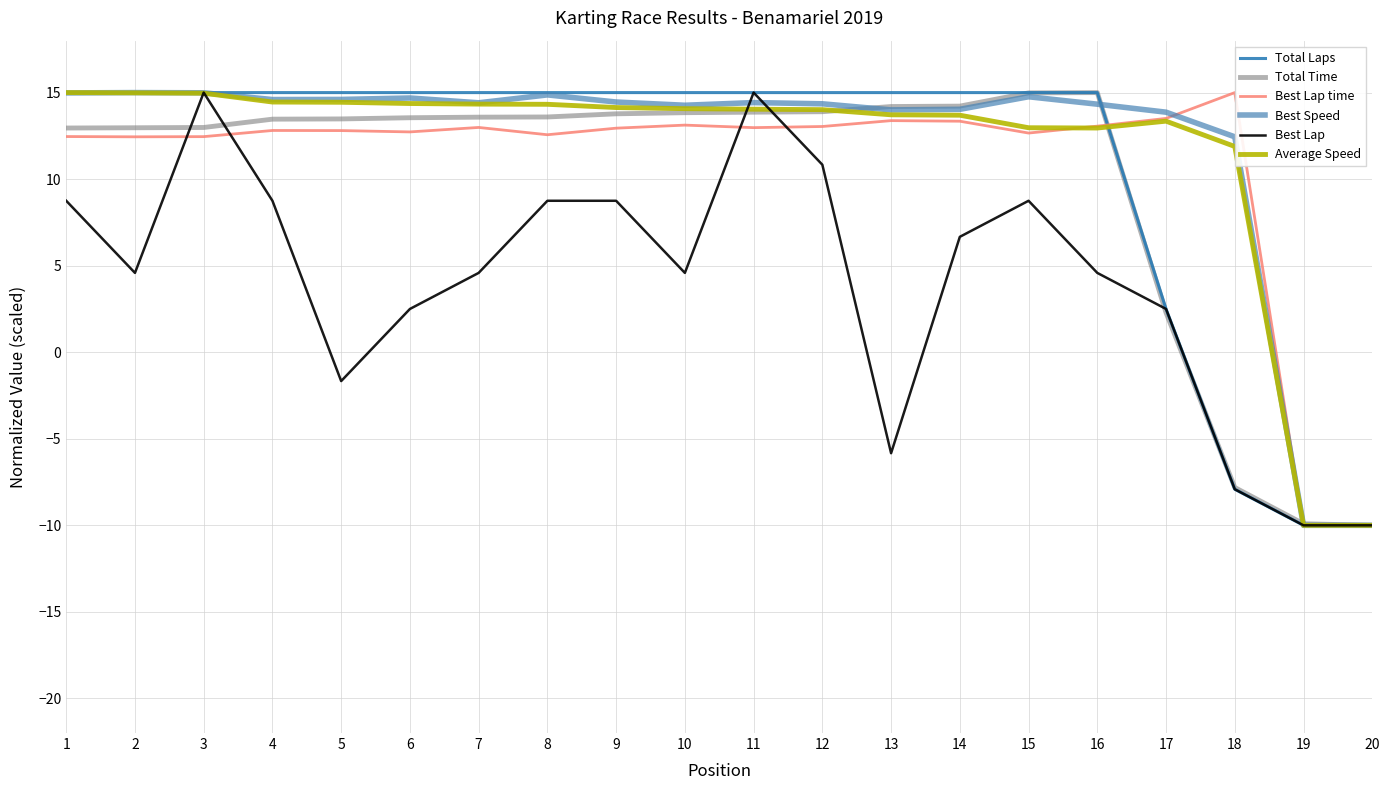

What is the spread (max minus min) of values at 3?

2.5